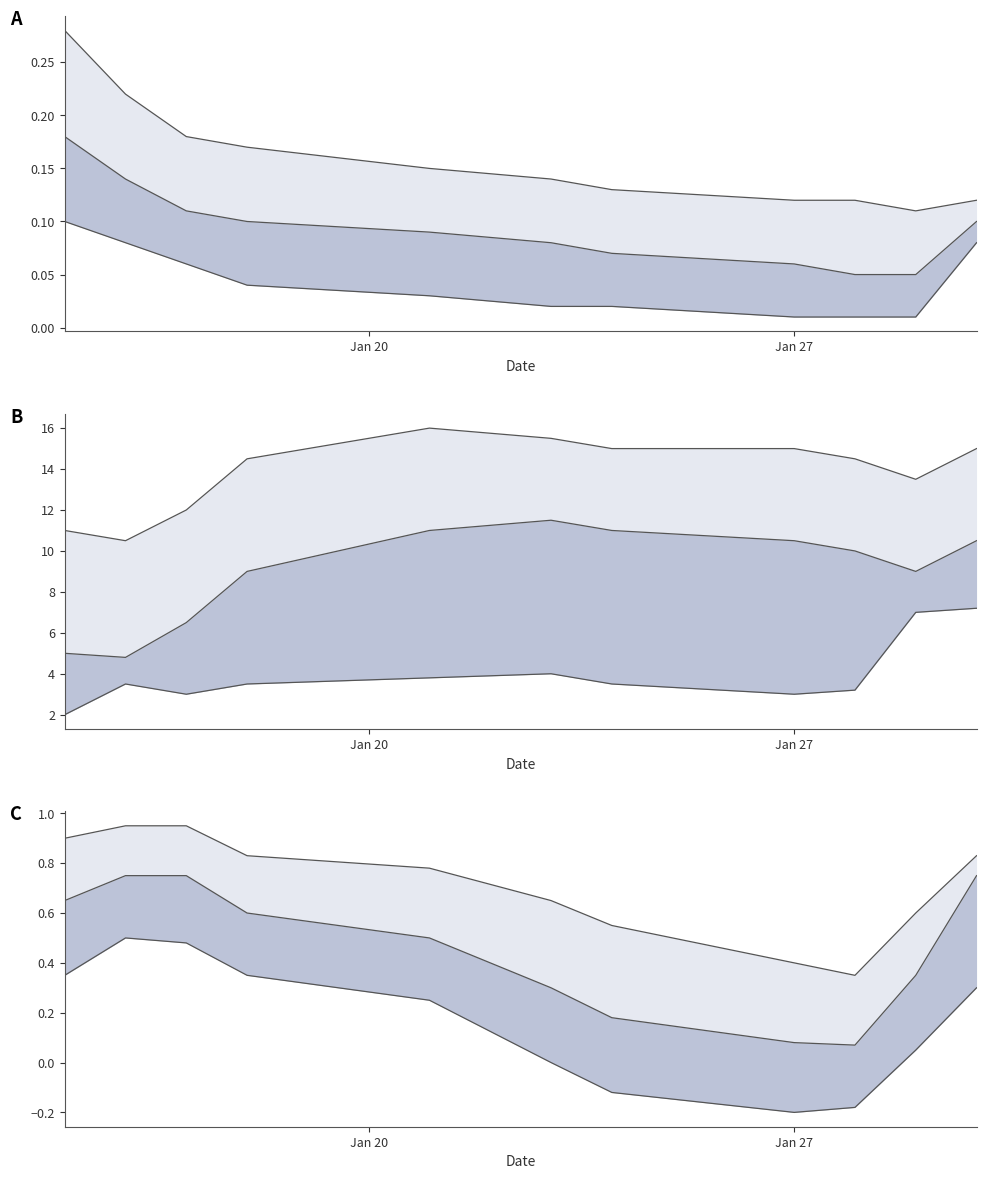

What is the difference between the upper values at 7 and Jan 20?

0.5